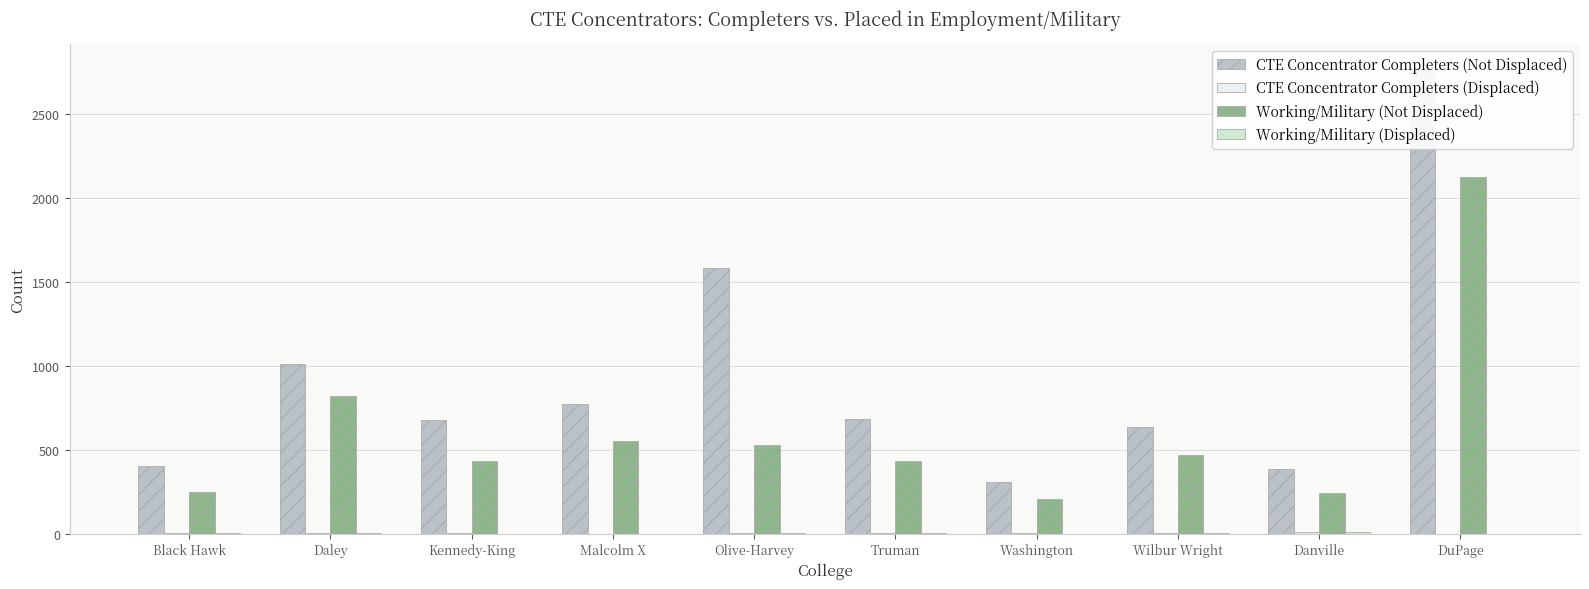

Which category has the highest value across all series?

DuPage